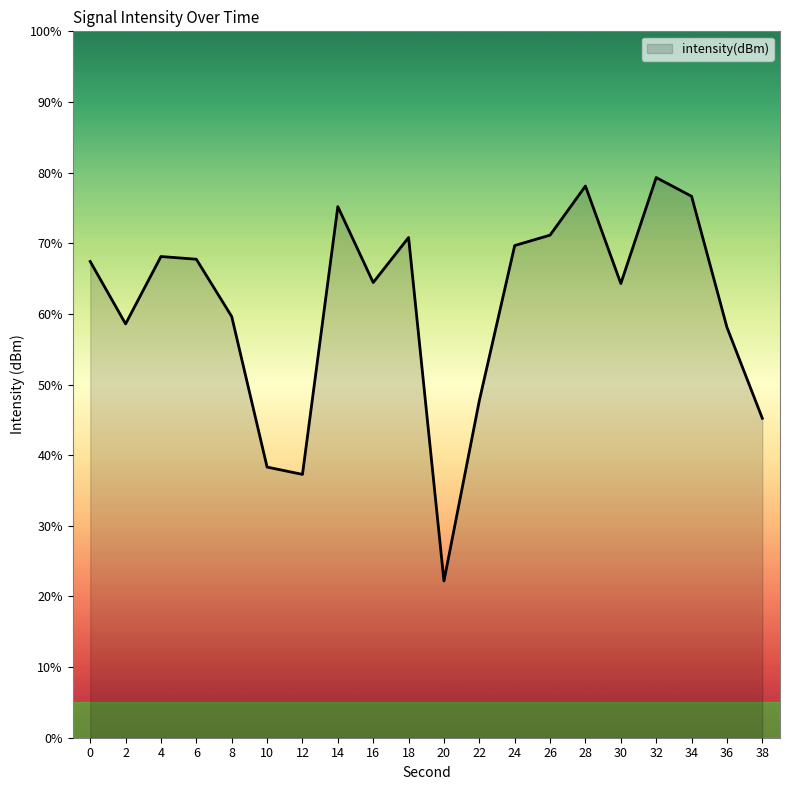

What is the change in value from 2 to 22?

-10.9